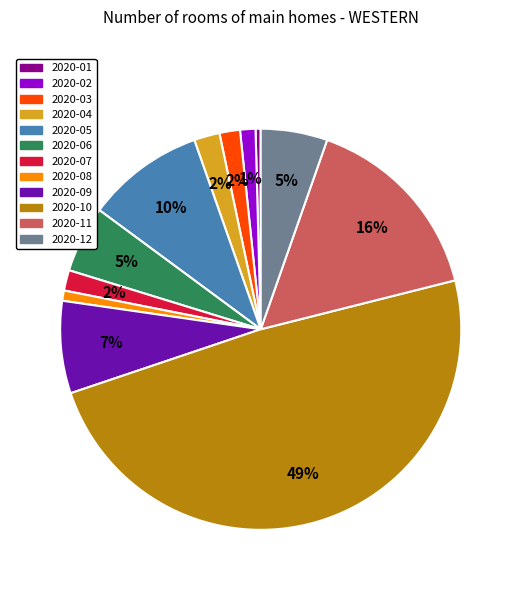

The 2020-04 slice represents 2% of the pie. True or false?

True